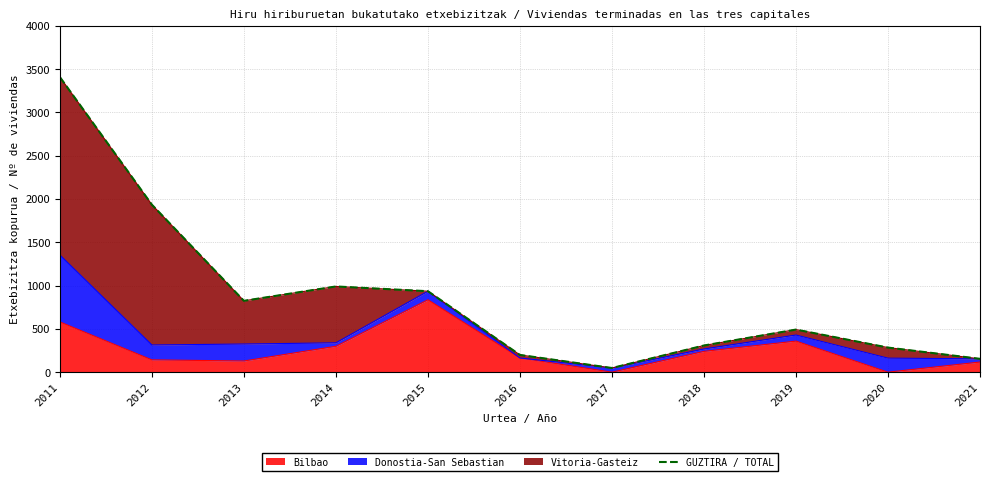

How many interior local peaks (higher than both neighbors) does the data have?

2